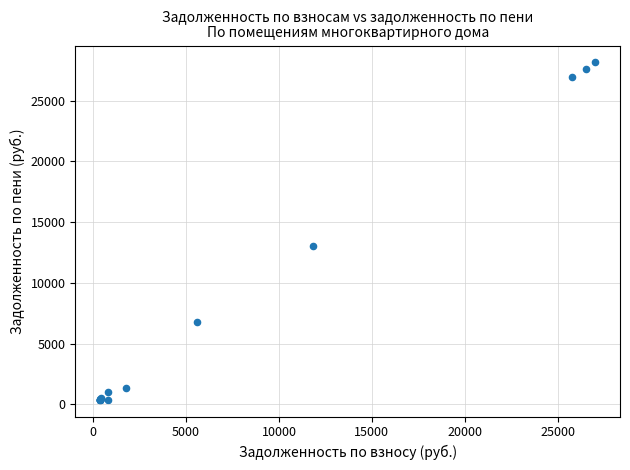

What Y value in the scatter plot is closest to 14267?

13021.0